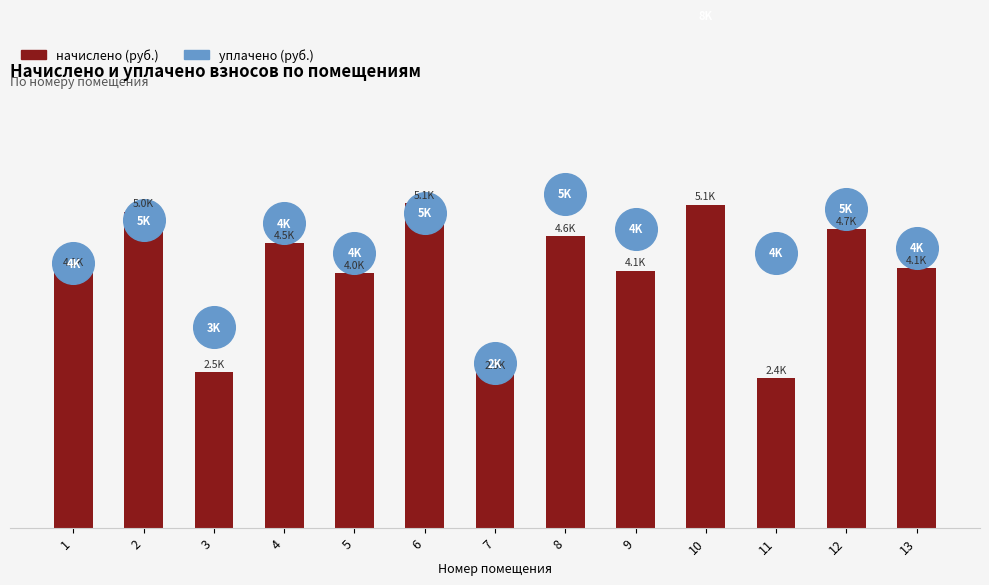

At how many categories does at least one series exceed 3267?

11